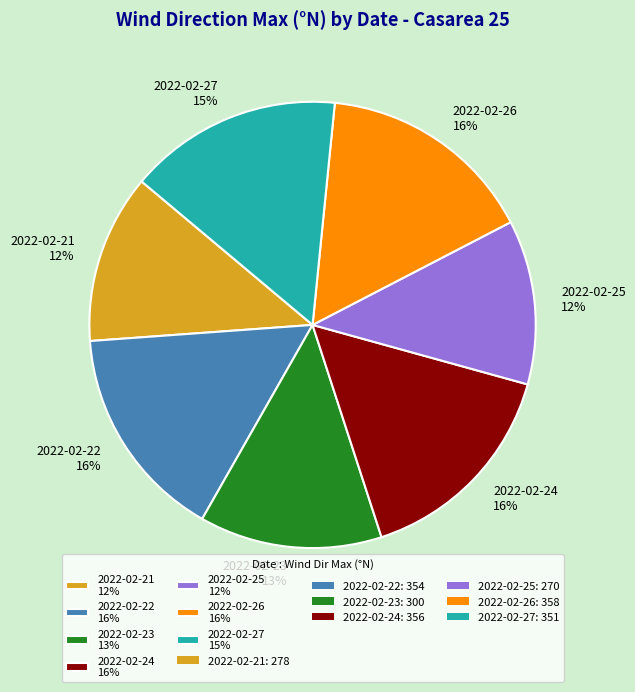

What is the ratio of the value at 2022-02-23 13% to the value at 2022-02-22 16%?

0.8